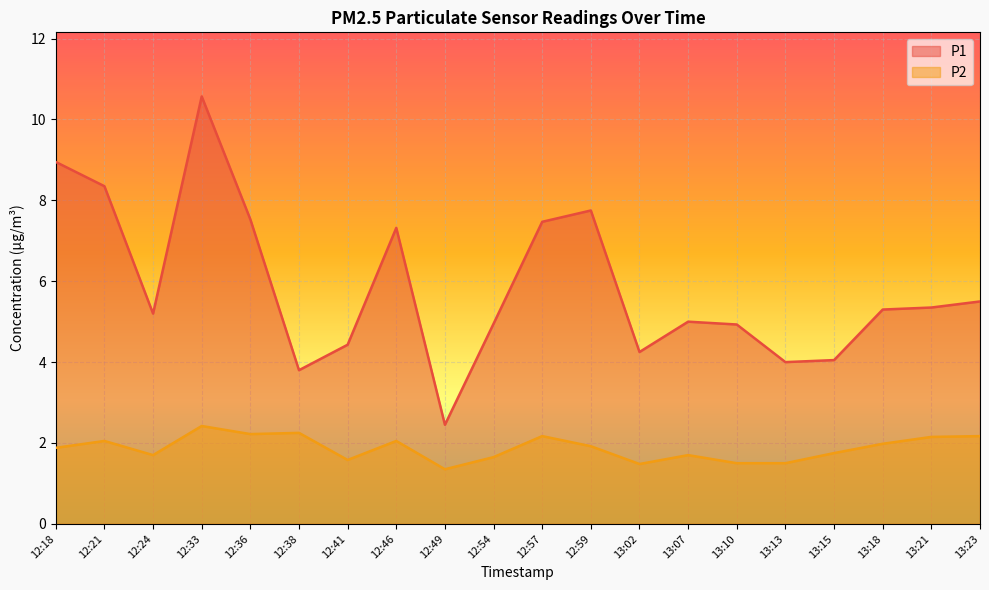

Reading left to right, transcribe all the data shown in this chart.

P1: 8.9	8.3	5.2	10.6	7.5	3.8	4.4	7.3	2.5	5.0	7.5	7.8	4.2	5.0	4.9	4.0	4.0	5.3	5.3	5.5
P2: 1.9	2.0	1.7	2.4	2.2	2.2	1.6	2.0	1.4	1.6	2.2	1.9	1.5	1.7	1.5	1.5	1.8	2.0	2.1	2.2